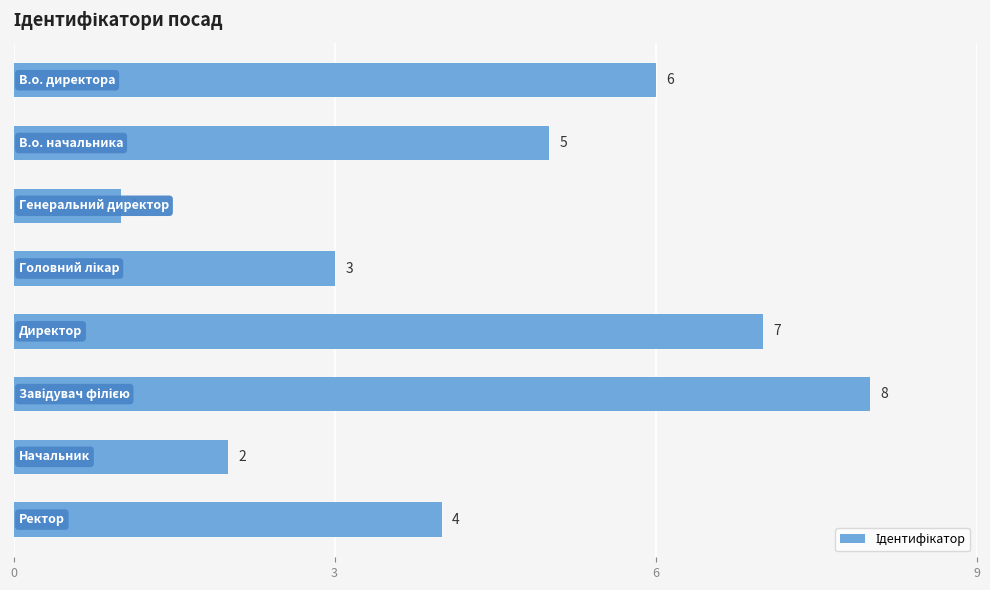

What is the greatest value displayed?

8